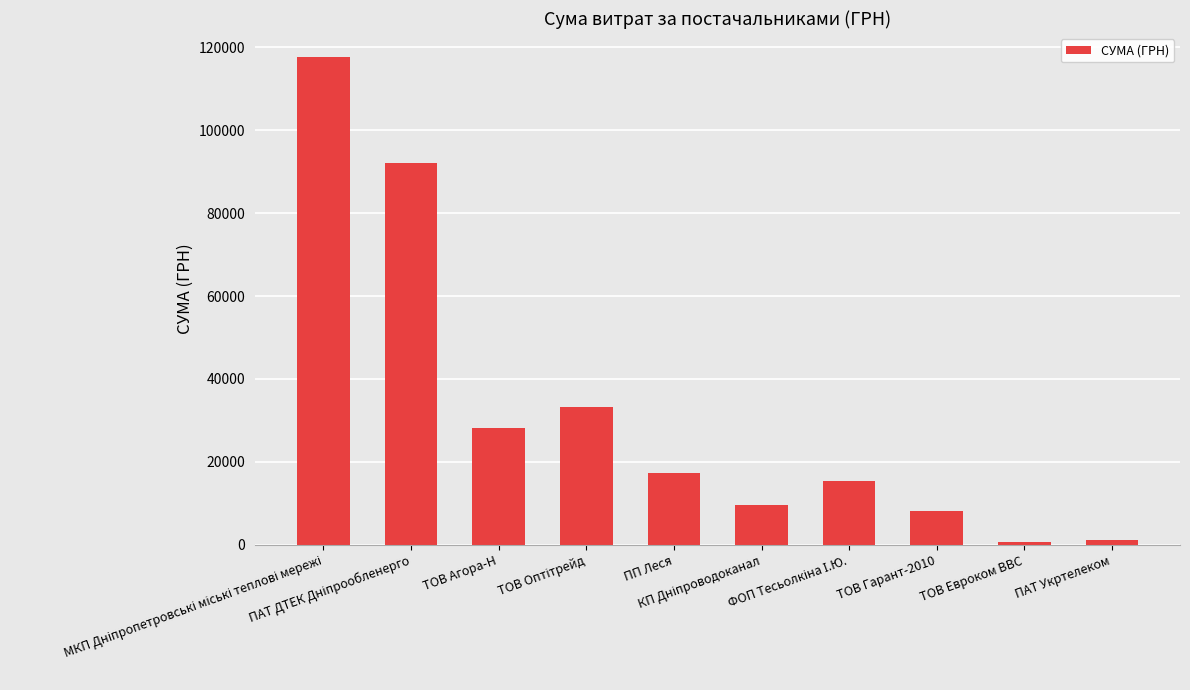

What is the value of the 5th bar from the left?

17225.7